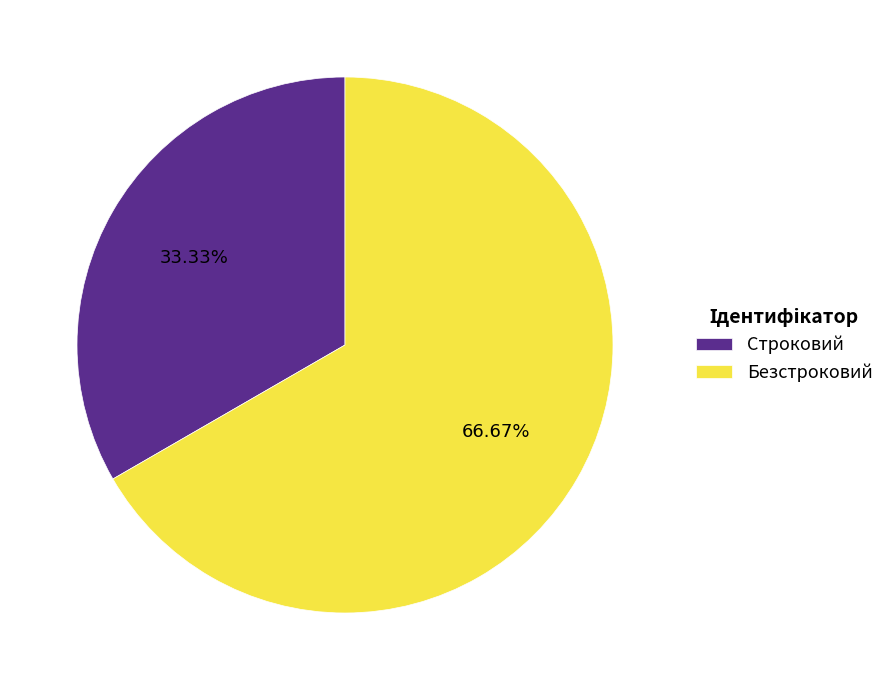

Rank the categories by value from highest to lowest.

Безстроковий, Строковий